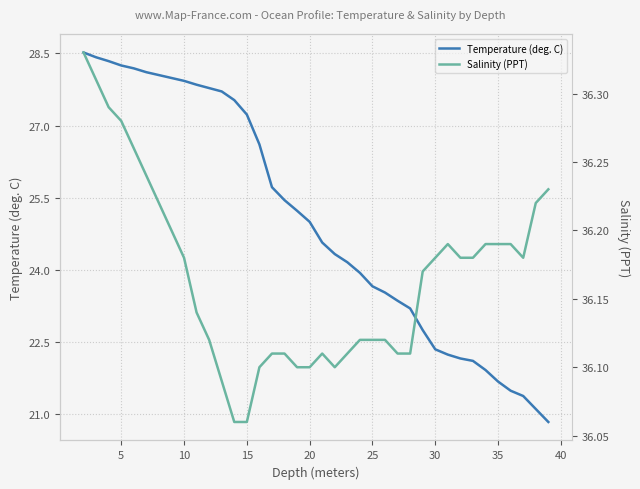

What is the maximum value for Salinity (PPT)?

36.3